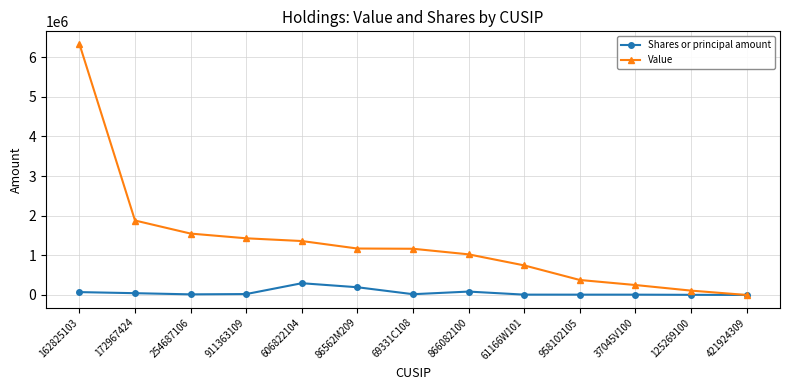

What is the label of the 8th point from the left?

866082100